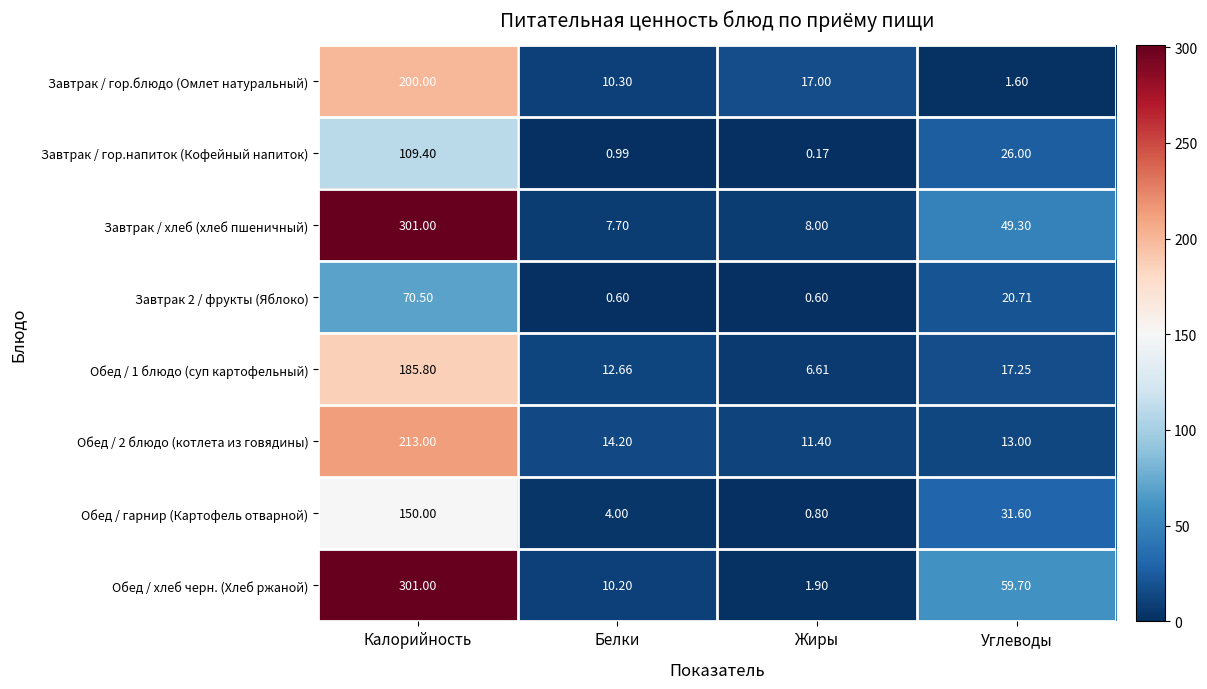

At which category is the sum across all series the highest?

Калорийность